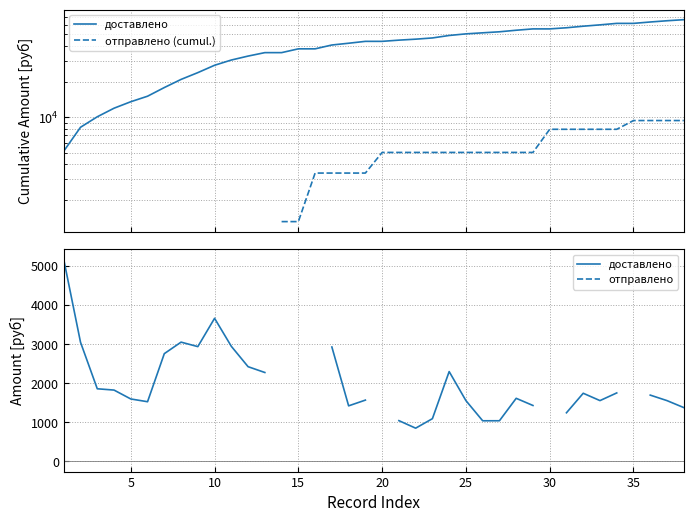

True or false: отправлено has a value of nan at 25.

False